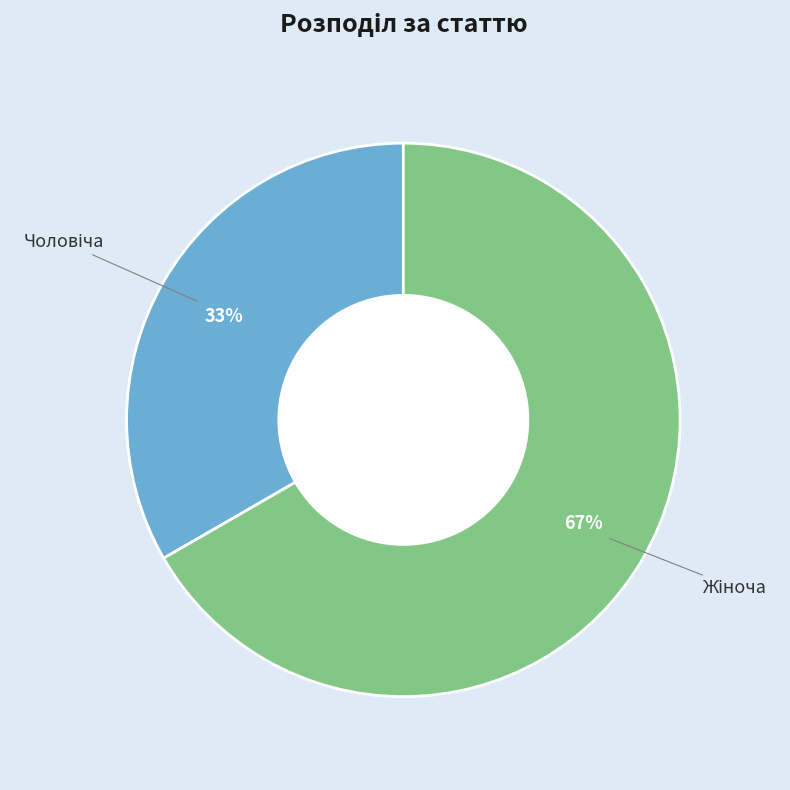

To the nearest percent, what is the average slice percentage?

50%